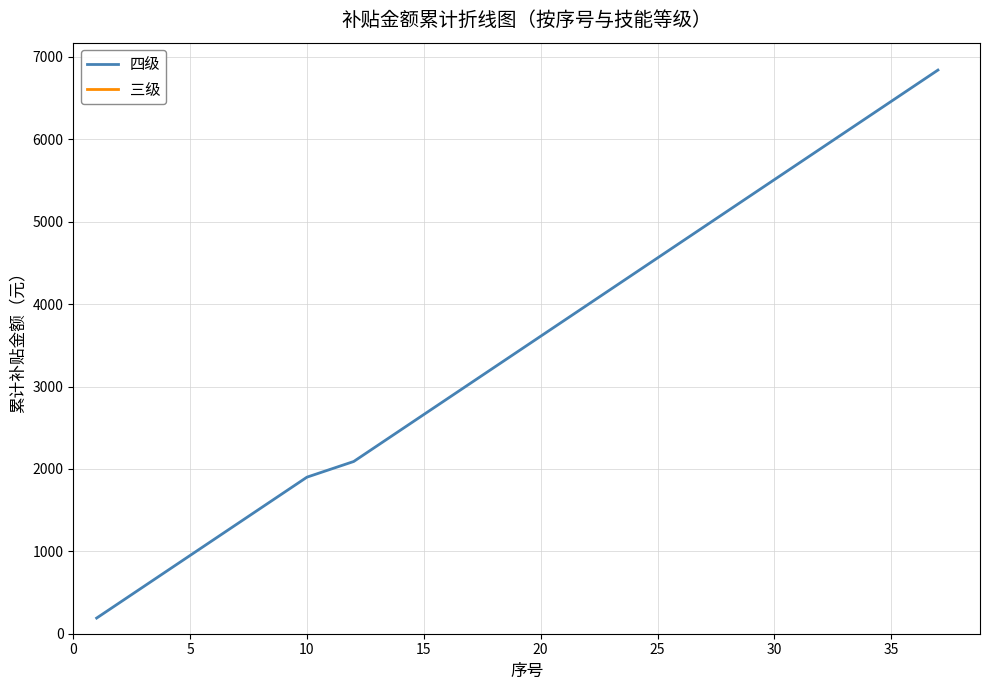

What is the highest value of the 四级 series?

6840